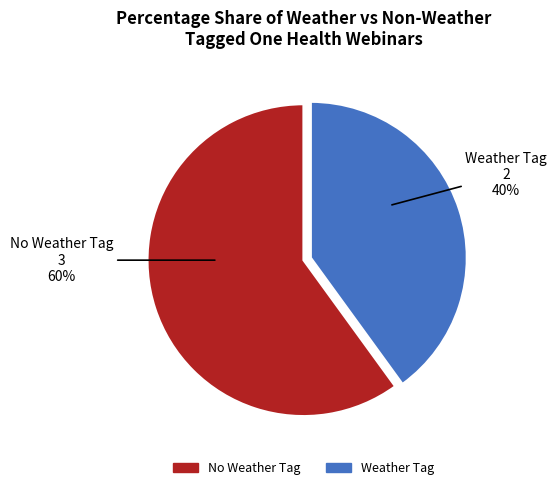

Does any single category account for the majority?

Yes